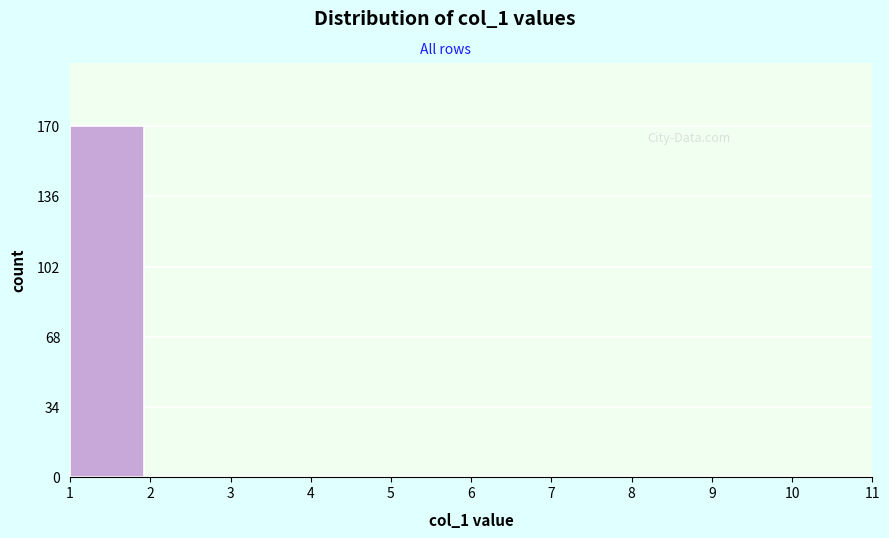

Reading left to right, list every bar in this chart as the range it spans on the x-axis followed by its height. The values are not printed on the chart, so give them approximately, as read against the axis.

1 to 2: 170
2 to 3: 0
3 to 4: 0
4 to 5: 0
5 to 6: 0
6 to 7: 0
7 to 8: 0
8 to 9: 0
9 to 10: 0
10 to 11: 0